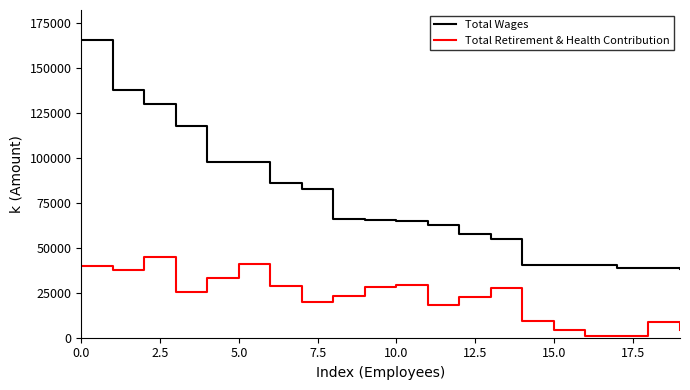

What is the maximum value shown in the chart?

165607